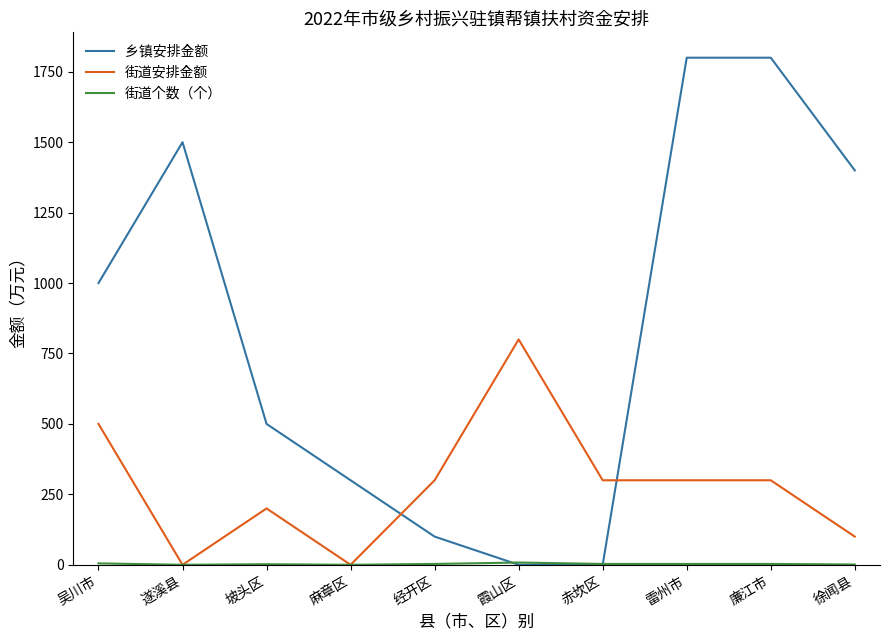

Is the value of 街道安排金额 at 遂溪县 greater than the value of 乡镇安排金额 at 雷州市?

No